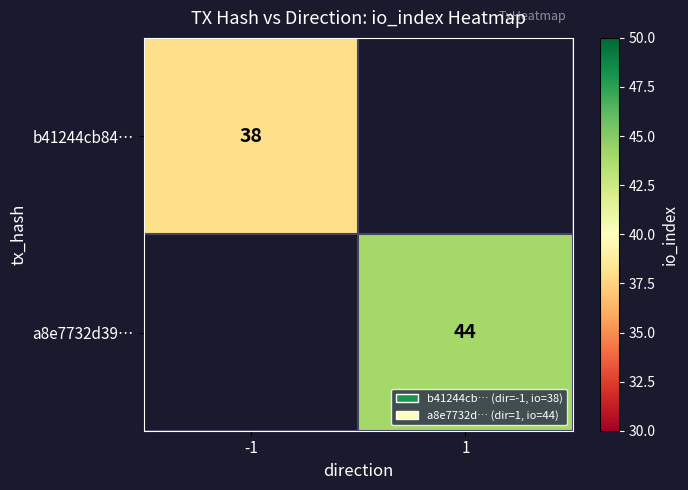

Is the value of b41244cb84… at -1 greater than the value of a8e7732d39… at 1?

No